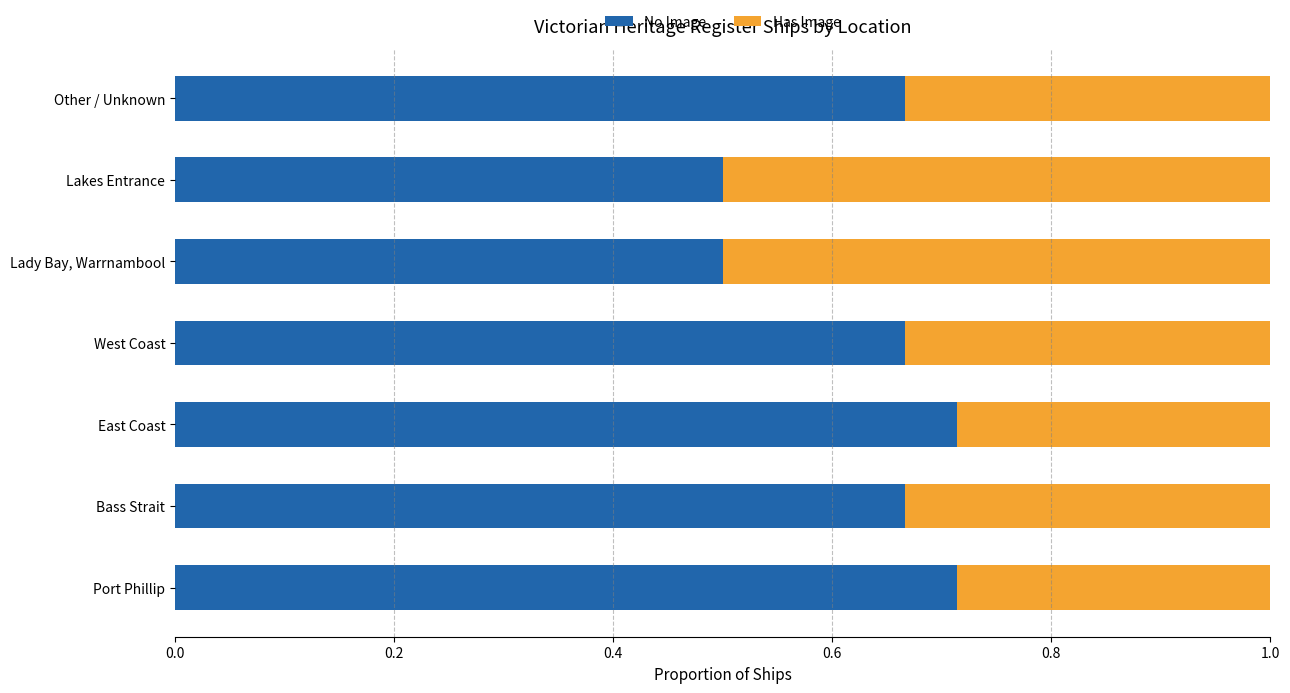

What is the minimum value for No Image?

0.5